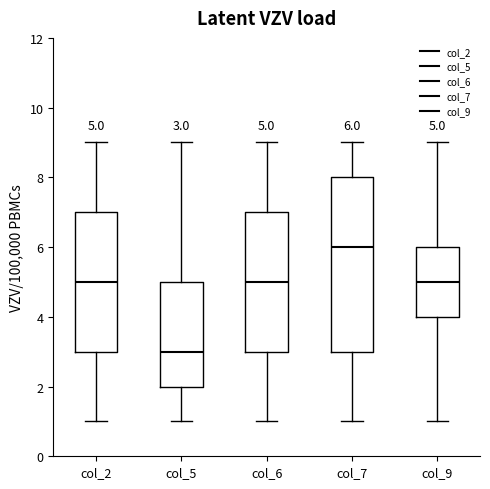

Which box's median line is the lowest?

col_5